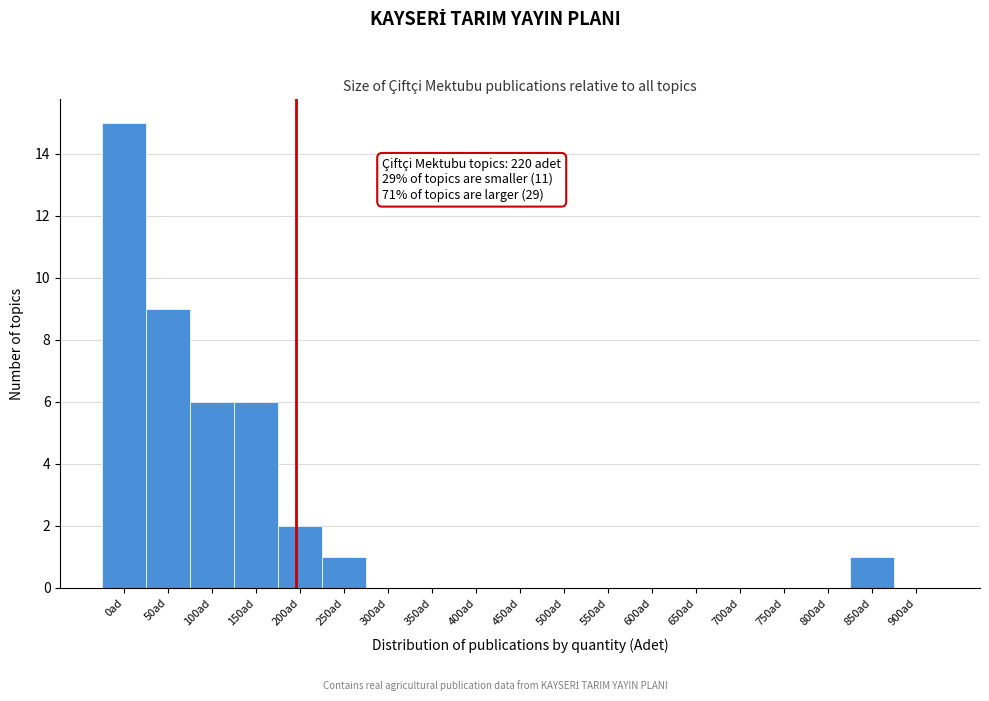

Reading left to right, what are all the values shown in this chart?

0ad=15	50ad=9	100ad=6	150ad=6	200ad=2	250ad=1	300ad=0	350ad=0	400ad=0	450ad=0	500ad=0	550ad=0	600ad=0	650ad=0	700ad=0	750ad=0	800ad=0	850ad=1	900ad=0